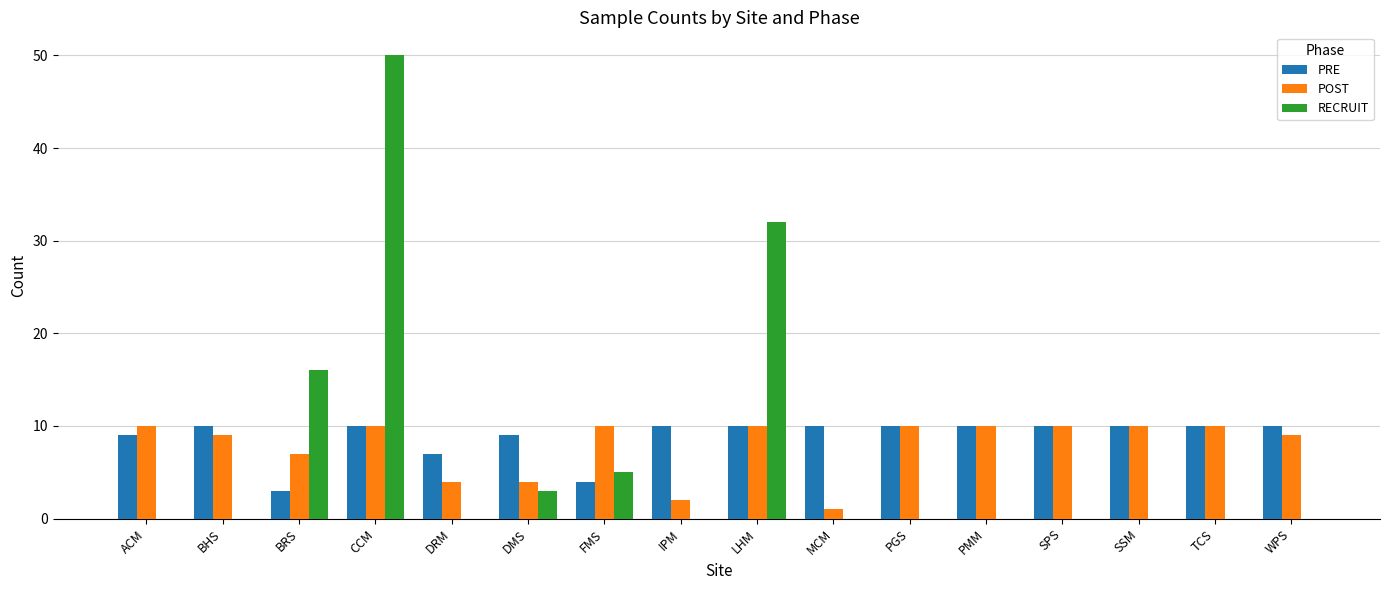

Which series changed the most between BRS and TCS?

RECRUIT